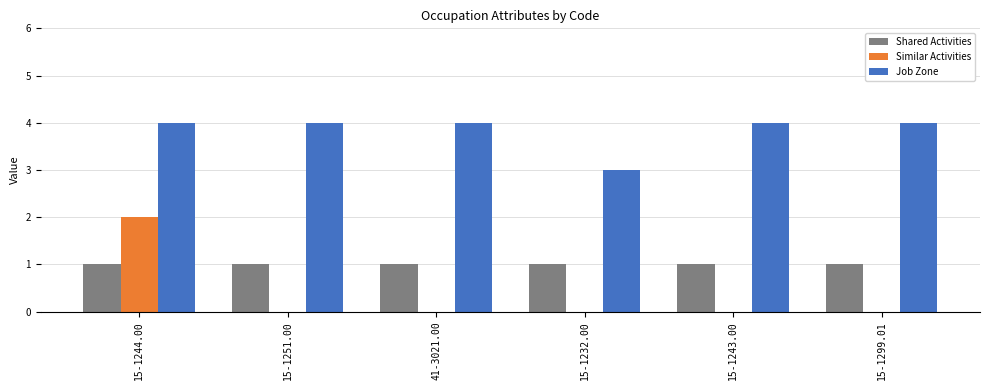

Which series has the largest range (max minus min)?

Similar Activities